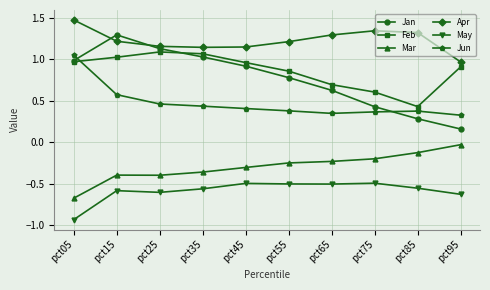

Count the number of data series in this chart.

6